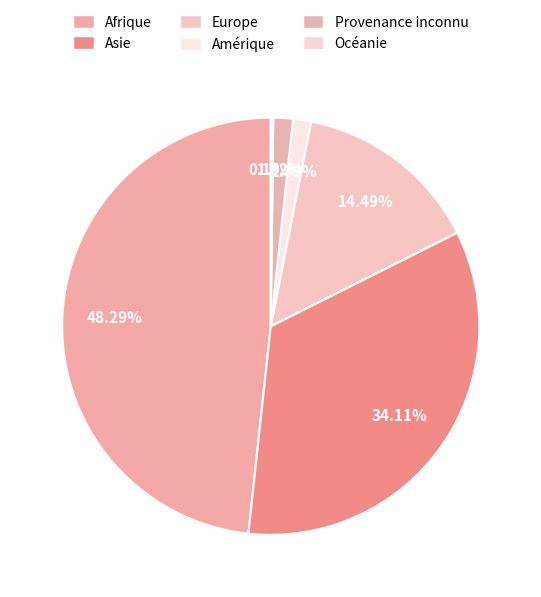

What is the largest slice in the pie chart?

Afrique